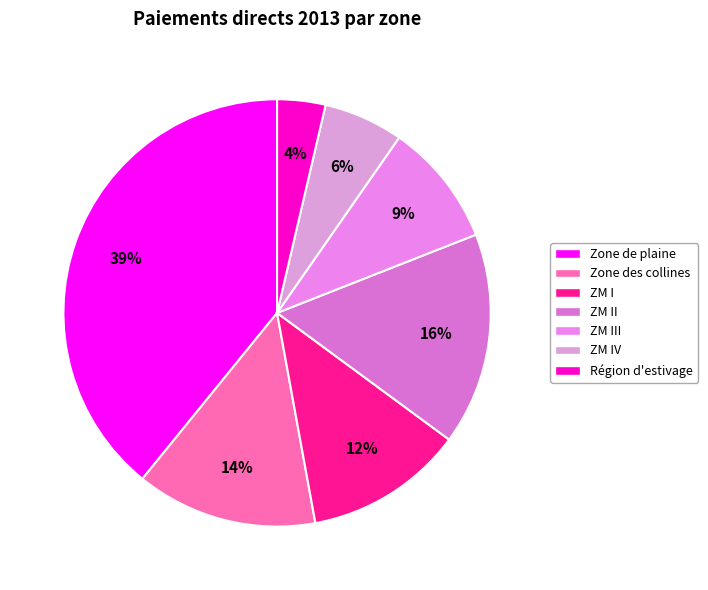

How many slices are in this pie chart?

7